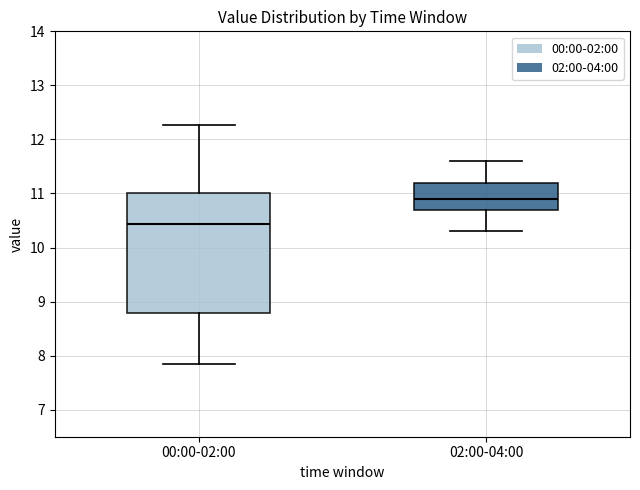

Where is the upper edge of the box for 02:00-04:00 on the y-axis? The values are not printed on the chart, so give them approximately, as read against the axis.

11.2